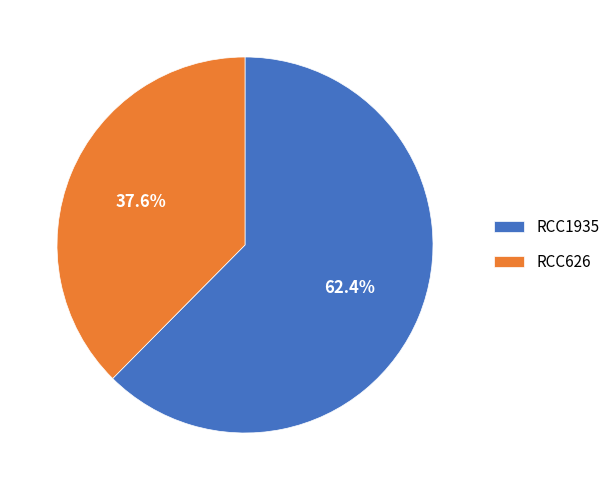

To the nearest percent, what is the difference between the largest and smallest slice percentages?

25%